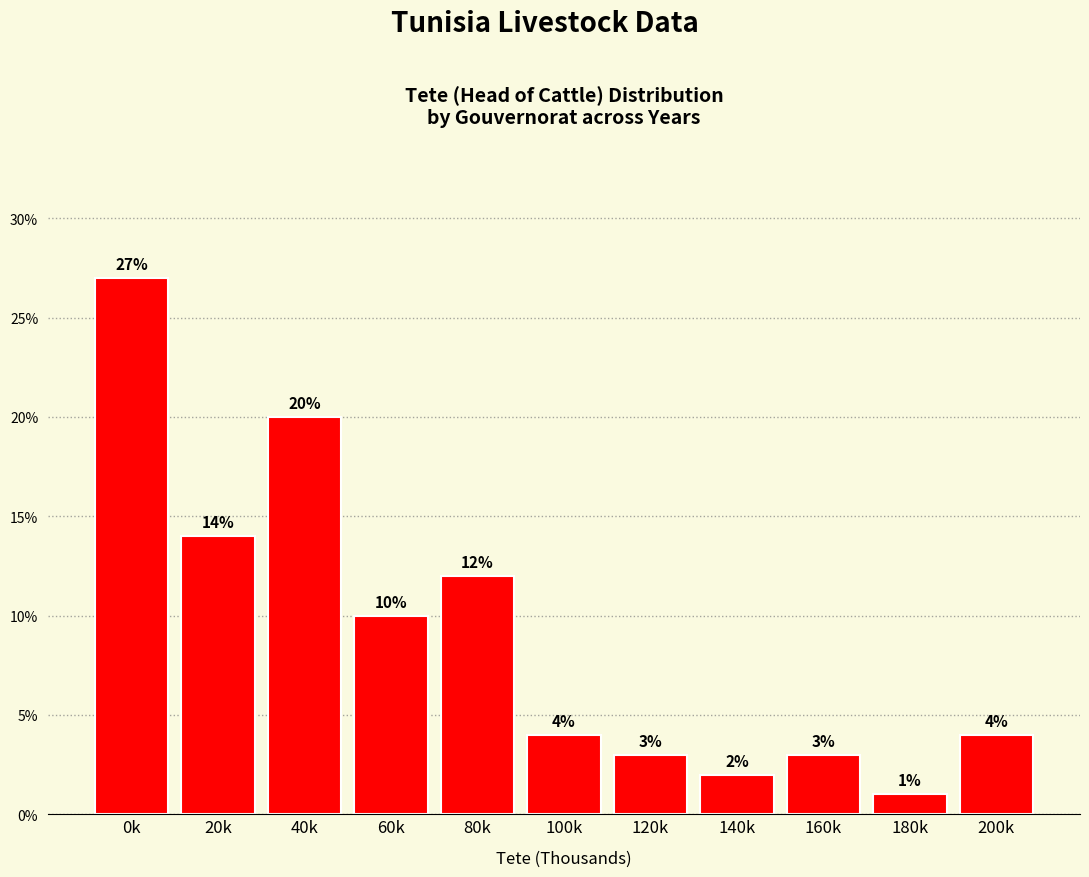

Are the bars horizontal?

No